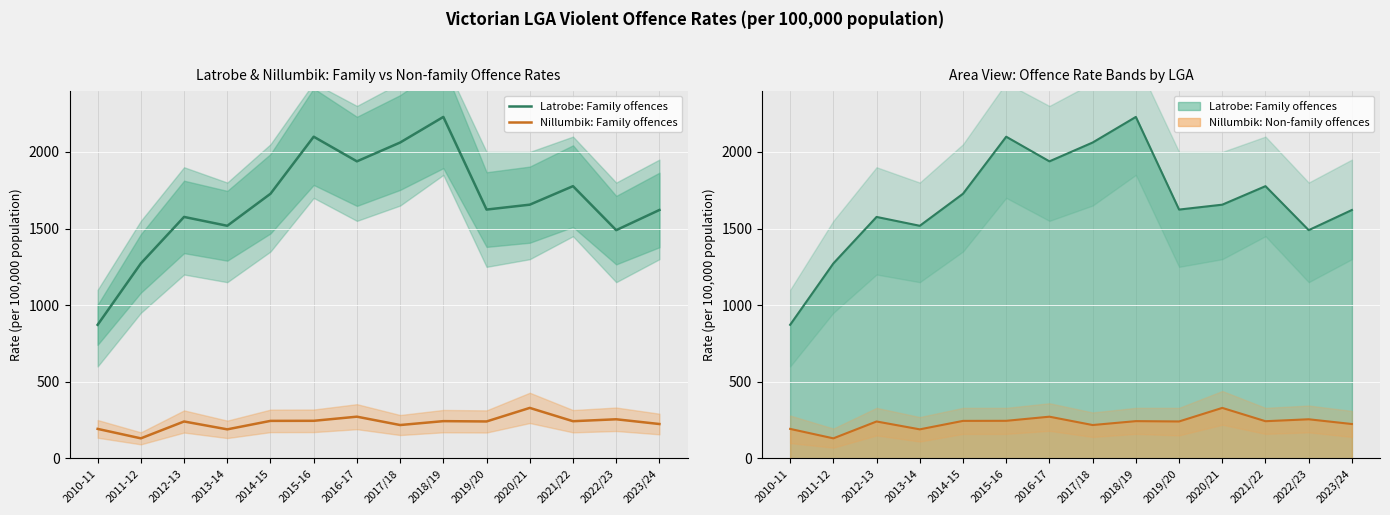

Is the value of Latrobe: Family offences at 2014-15 greater than the value of Nillumbik: Family offences at 2018/19?

Yes